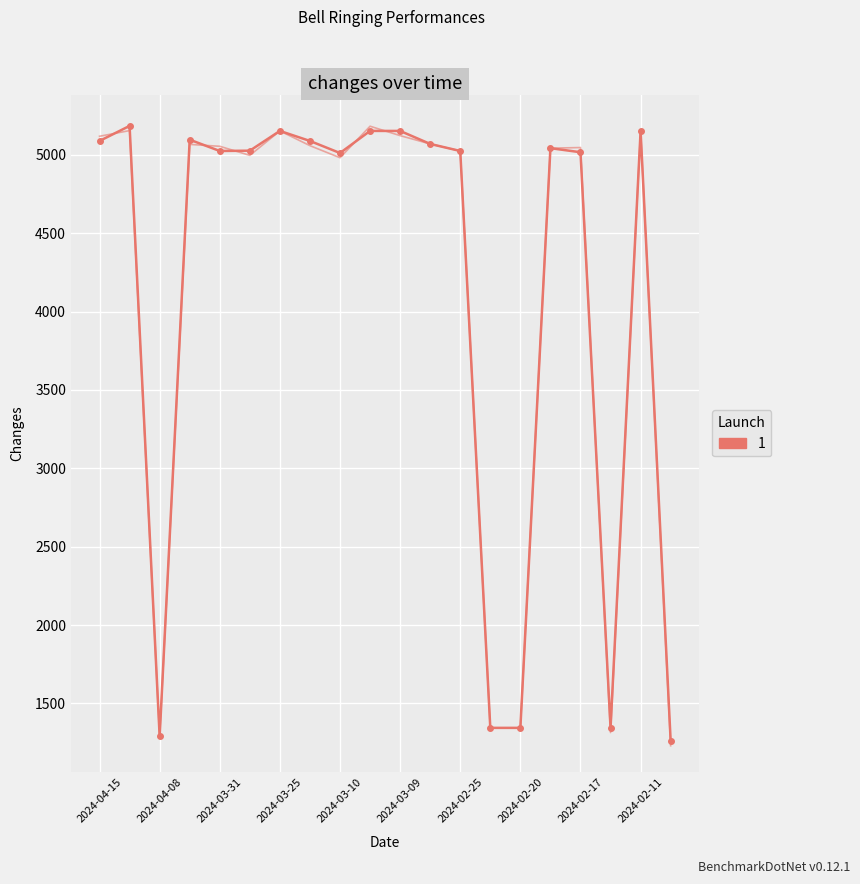

True or false: the data shows 5016 at 2024-02-17.

True